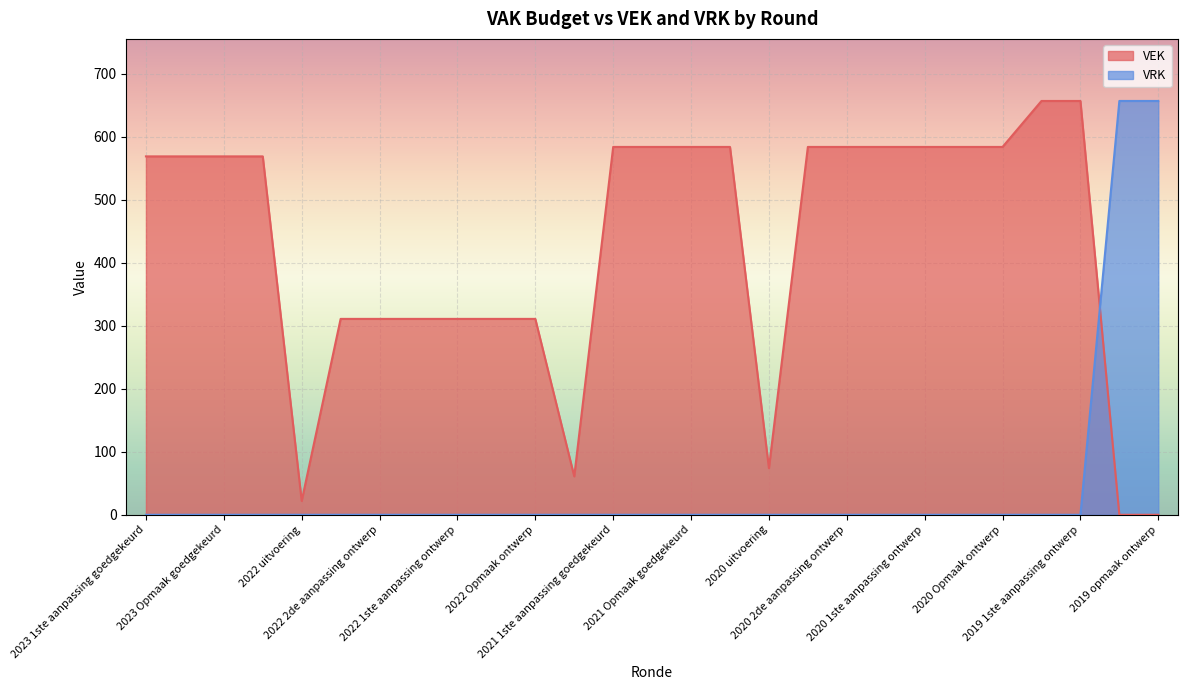

The value of VEK at 2020 uitvoering is 74. True or false?

True